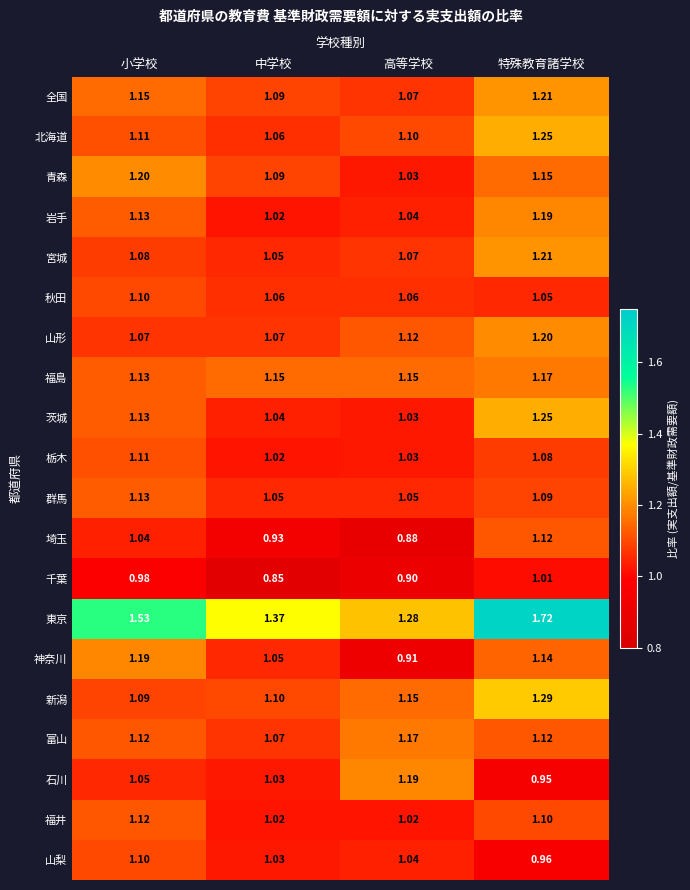

Which series has the largest range (max minus min)?

東京